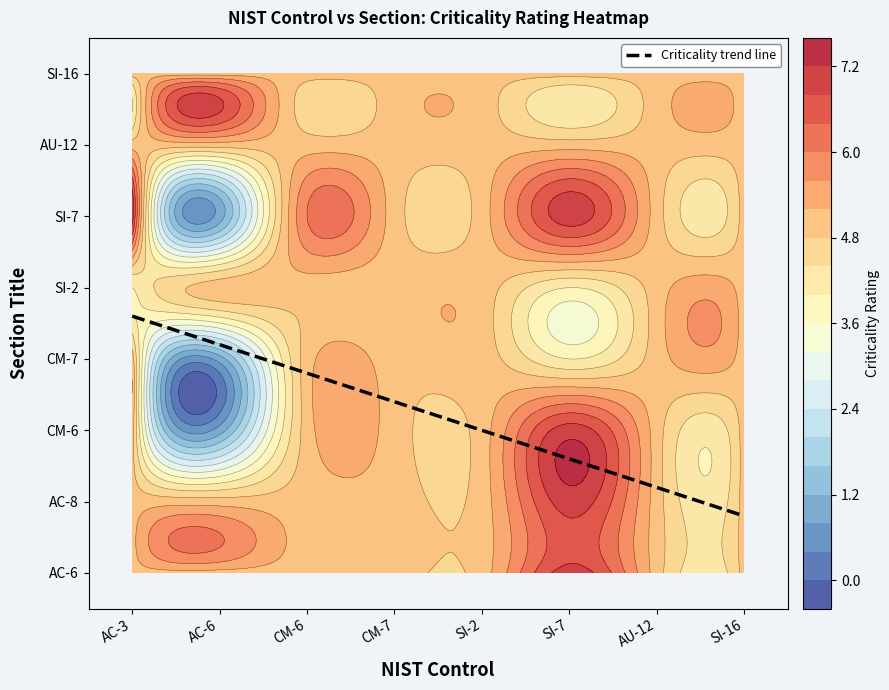

What is the average value of the CM-7 series?

4